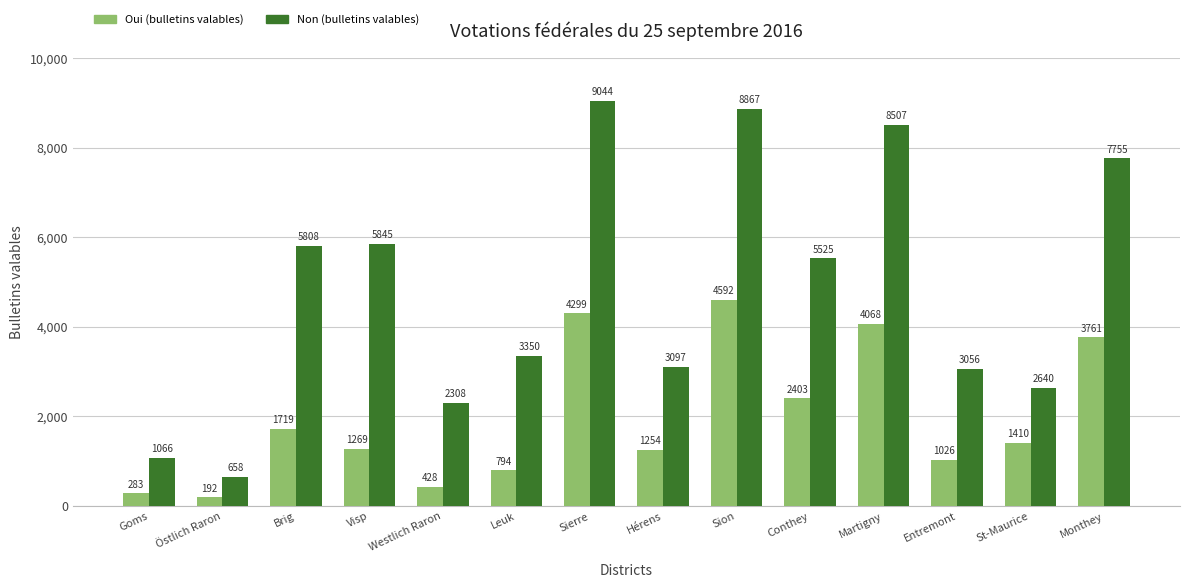

How many groups of bars are there?

14